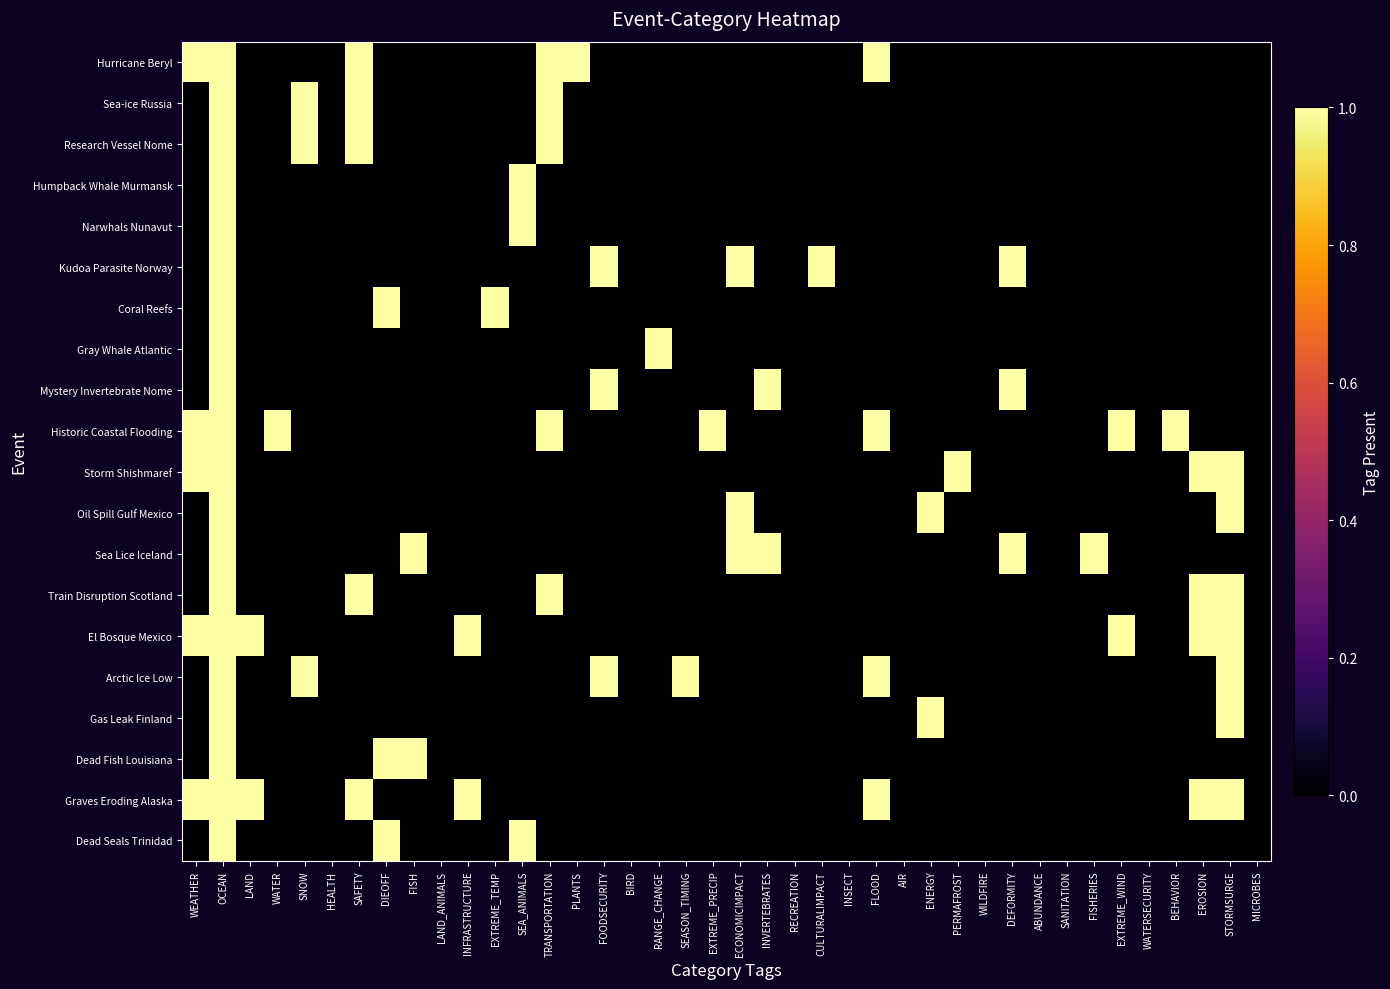

How many series are shown in this chart?

20